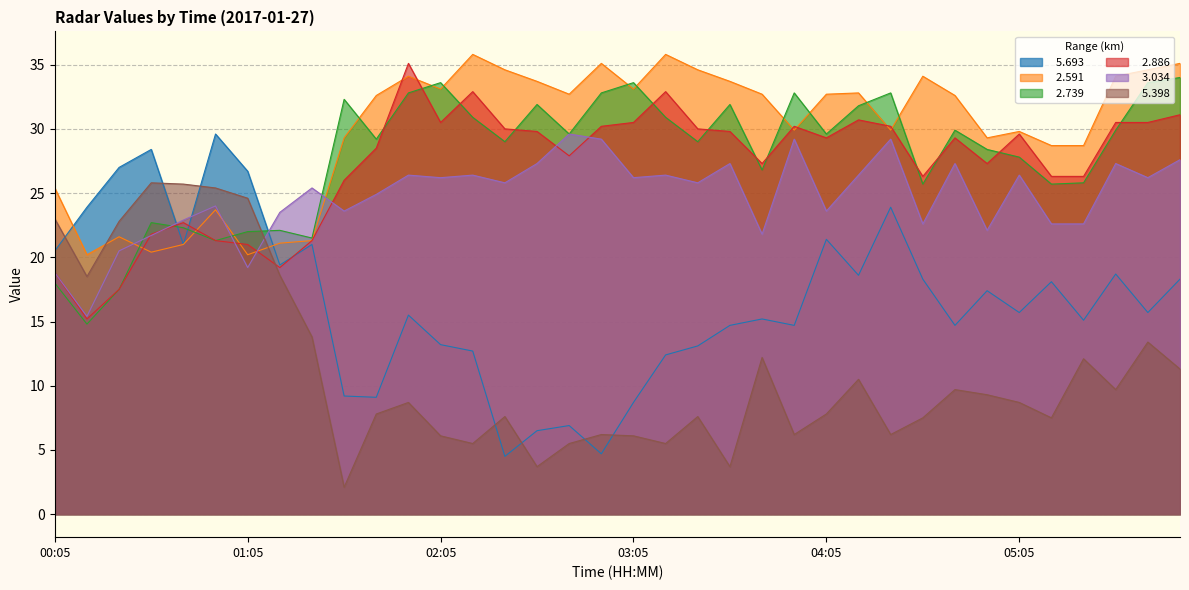

At which label does   5.398 reach its peak?

00:35